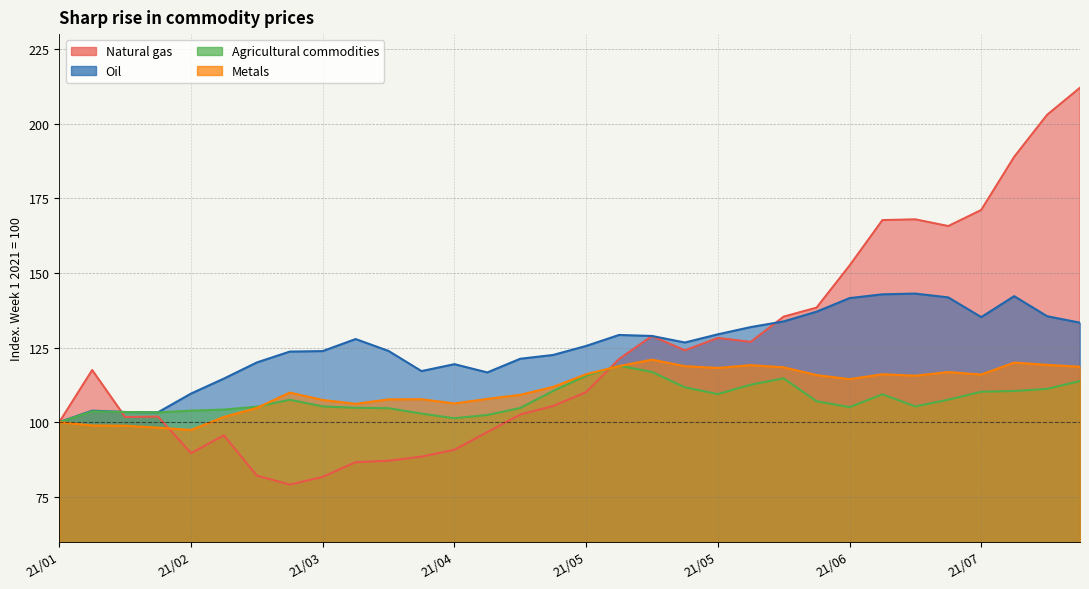

In Oil, how many points are higher than both neighbors (excluding endpoints)?

6